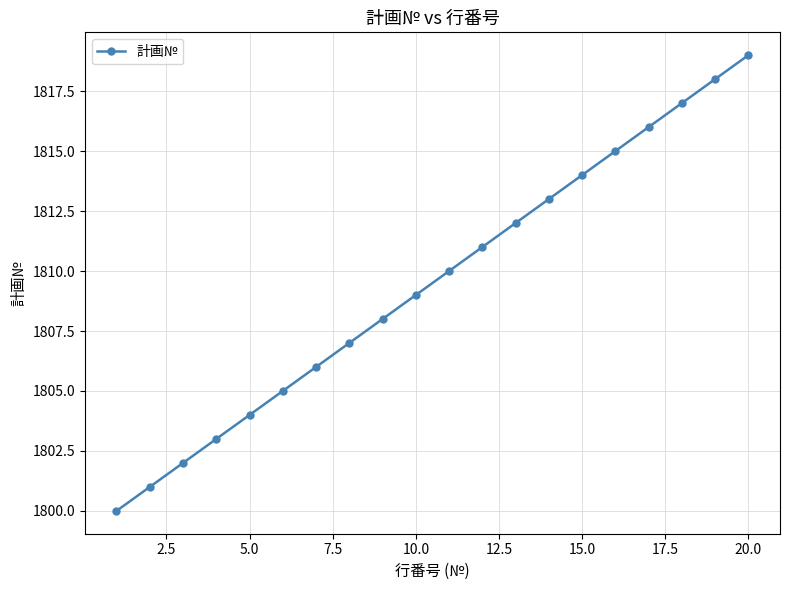

What is the smallest value displayed?

1800